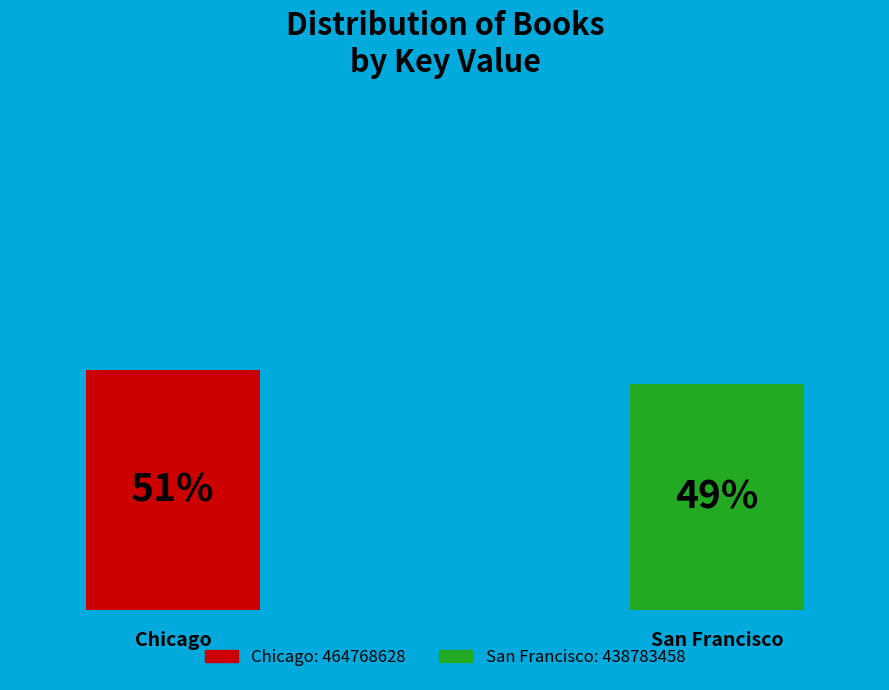

What percentage is NOT represented by San Francisco?

51.4%